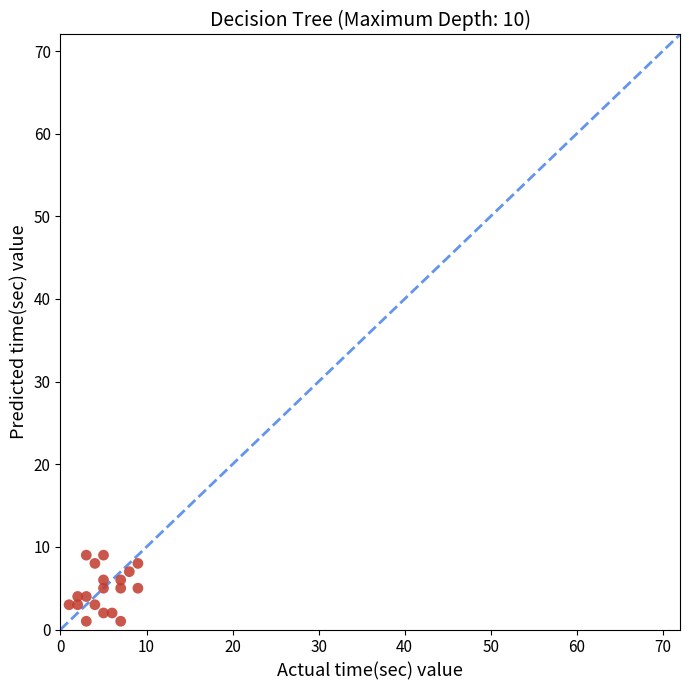

What is the range of X values (max minus min)?

8